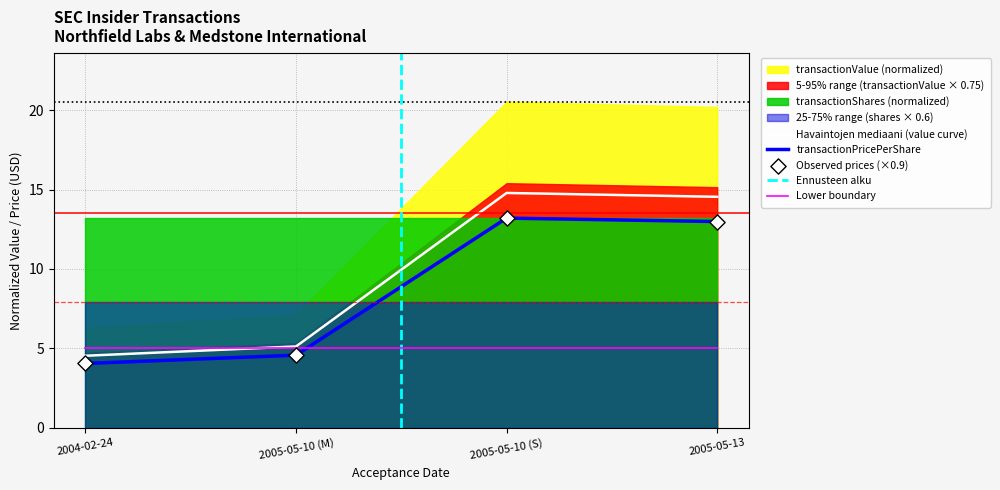

Which series has the widest spread of Y values?

transactionValue